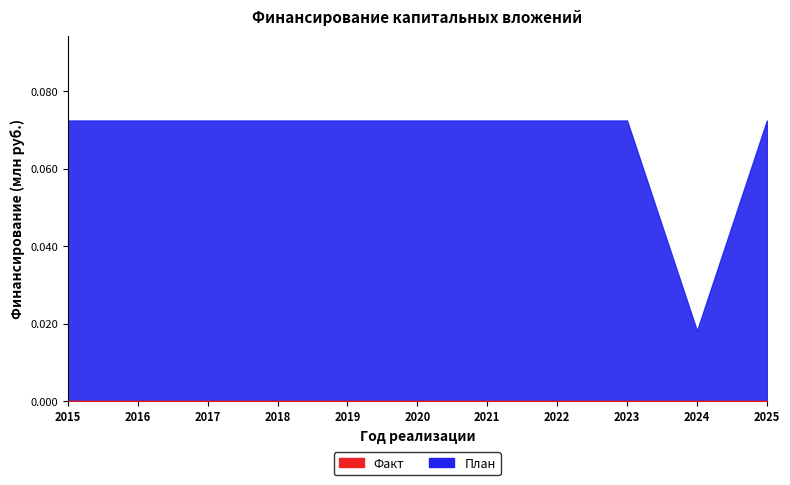

How many categories are shown in the chart?

11